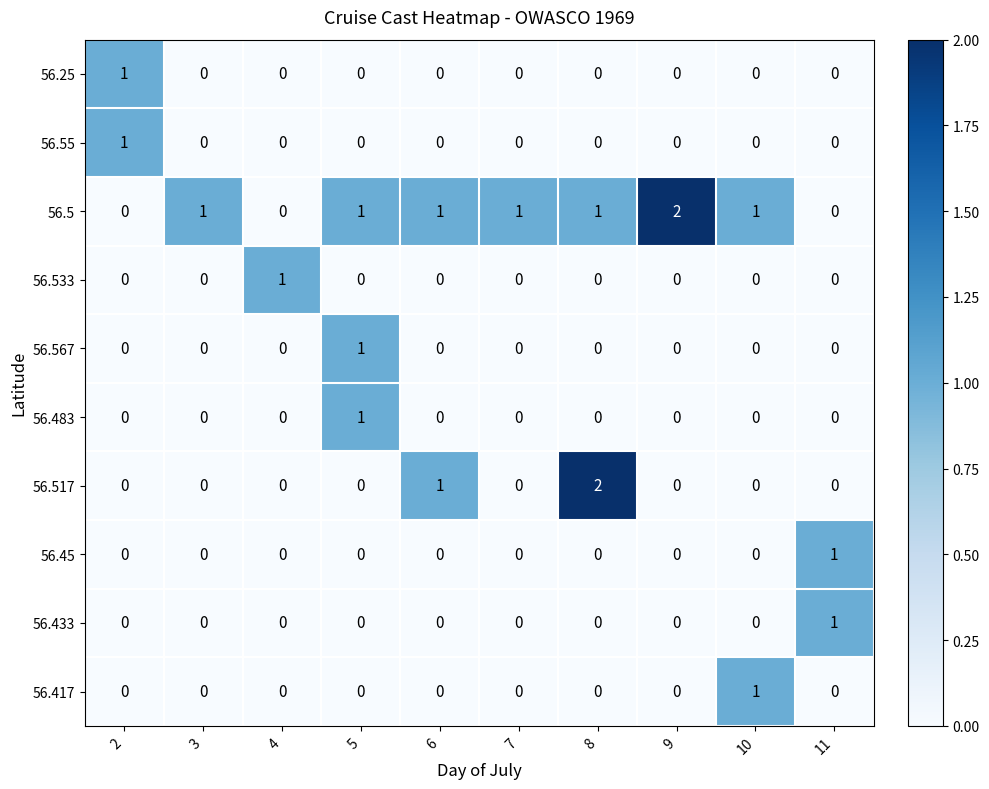

What is the sum of all 56.517 values?

3